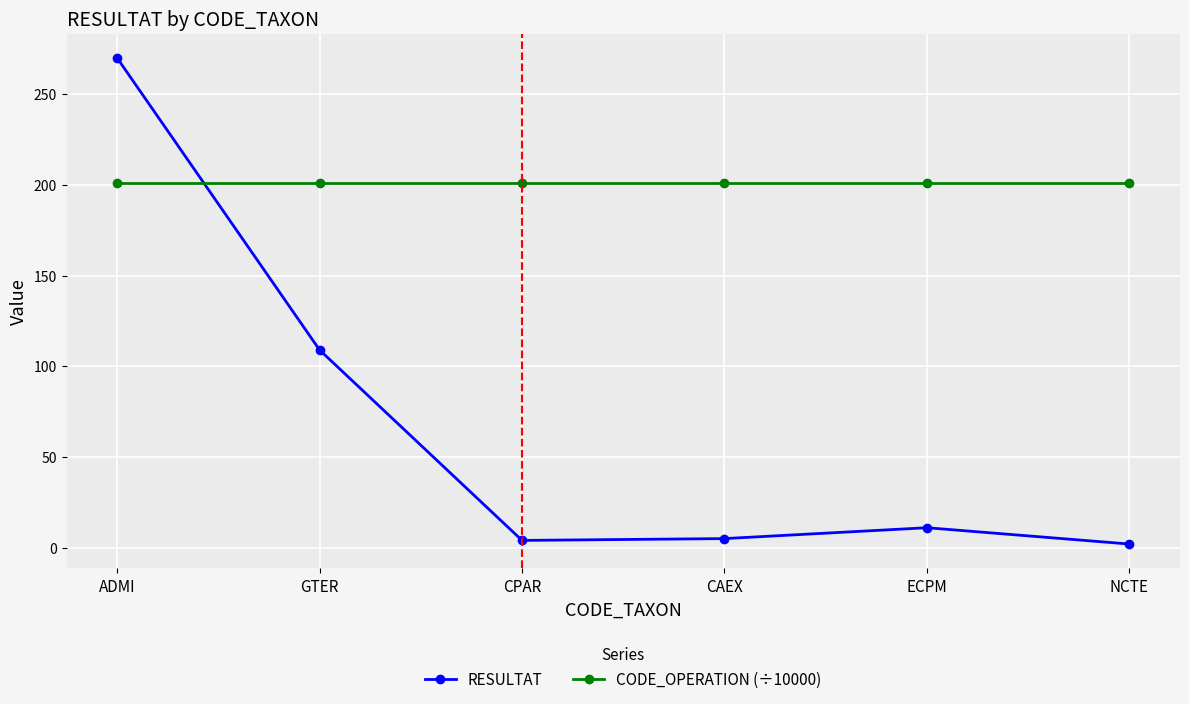

What is the value of the RESULTAT point at the 6th from the left?

2.0